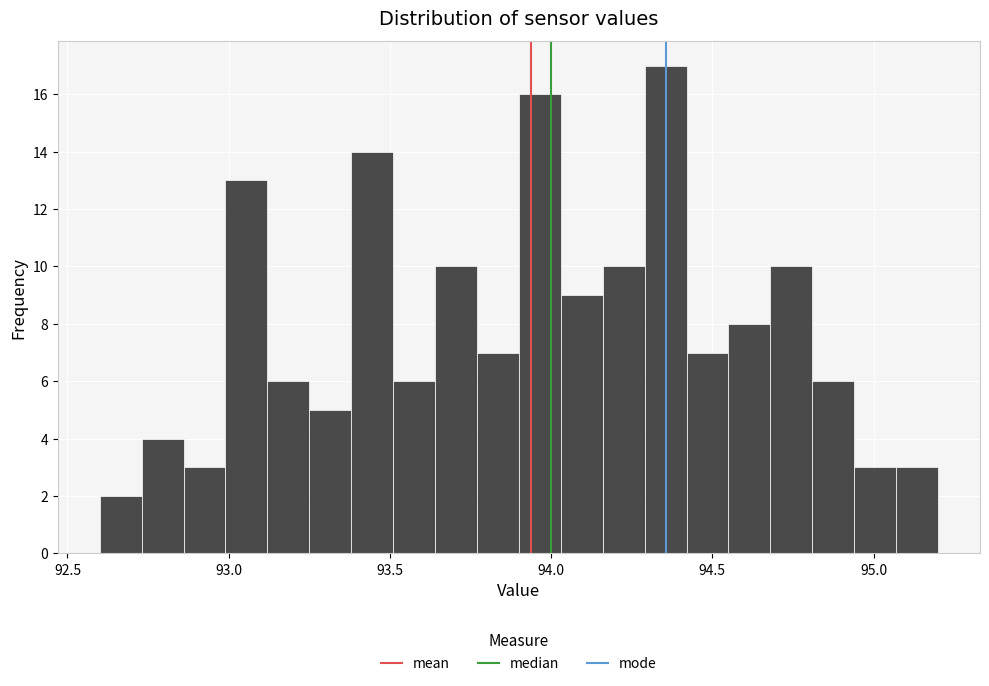

Read against the x-axis, roughly where is the centre of the tallest bar?

94.35